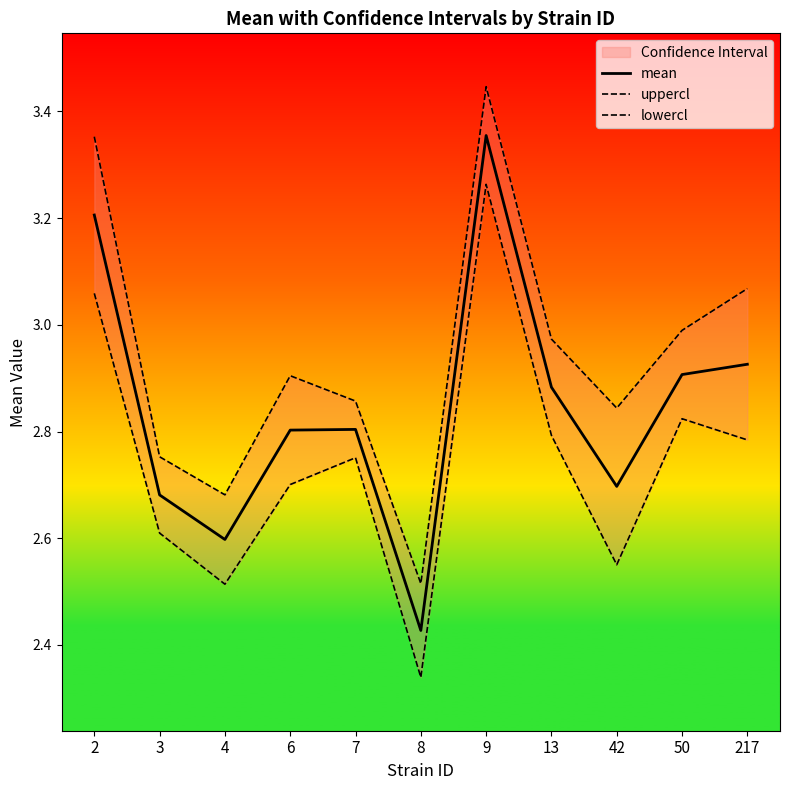

Does the chart have visible grid lines?

No